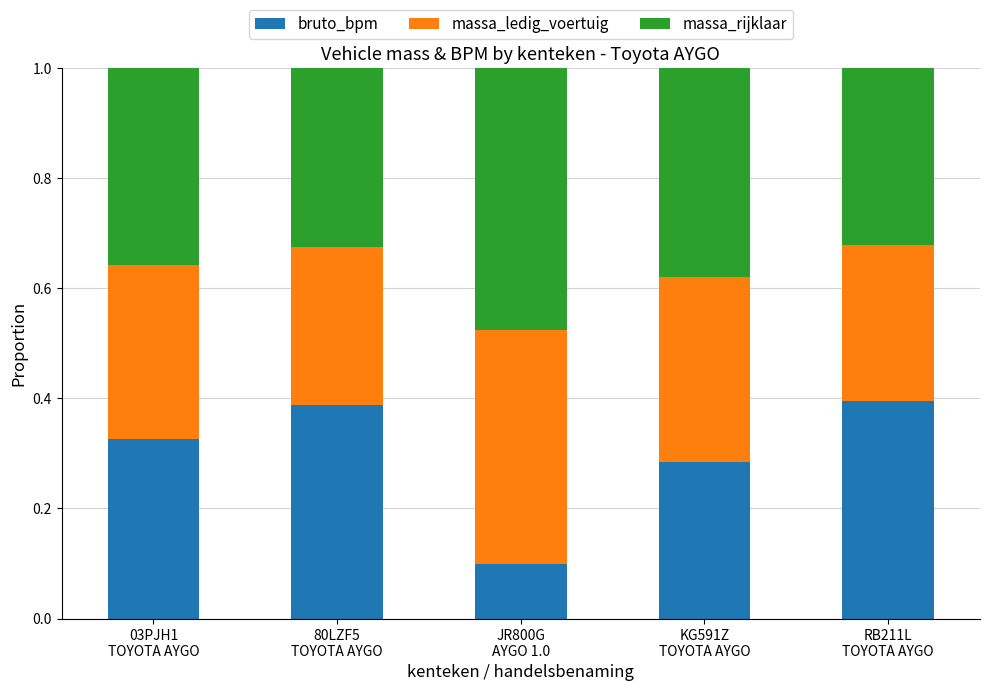

What is the sum of all bruto_bpm values?

1.5